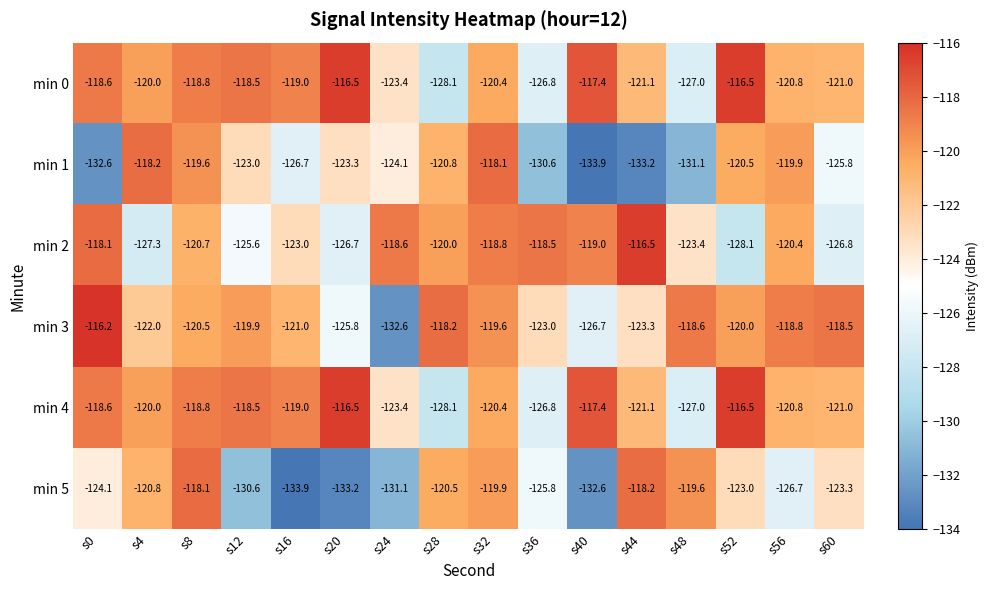

What is the difference between the maximum and minimum values in the min 4 series?

11.6